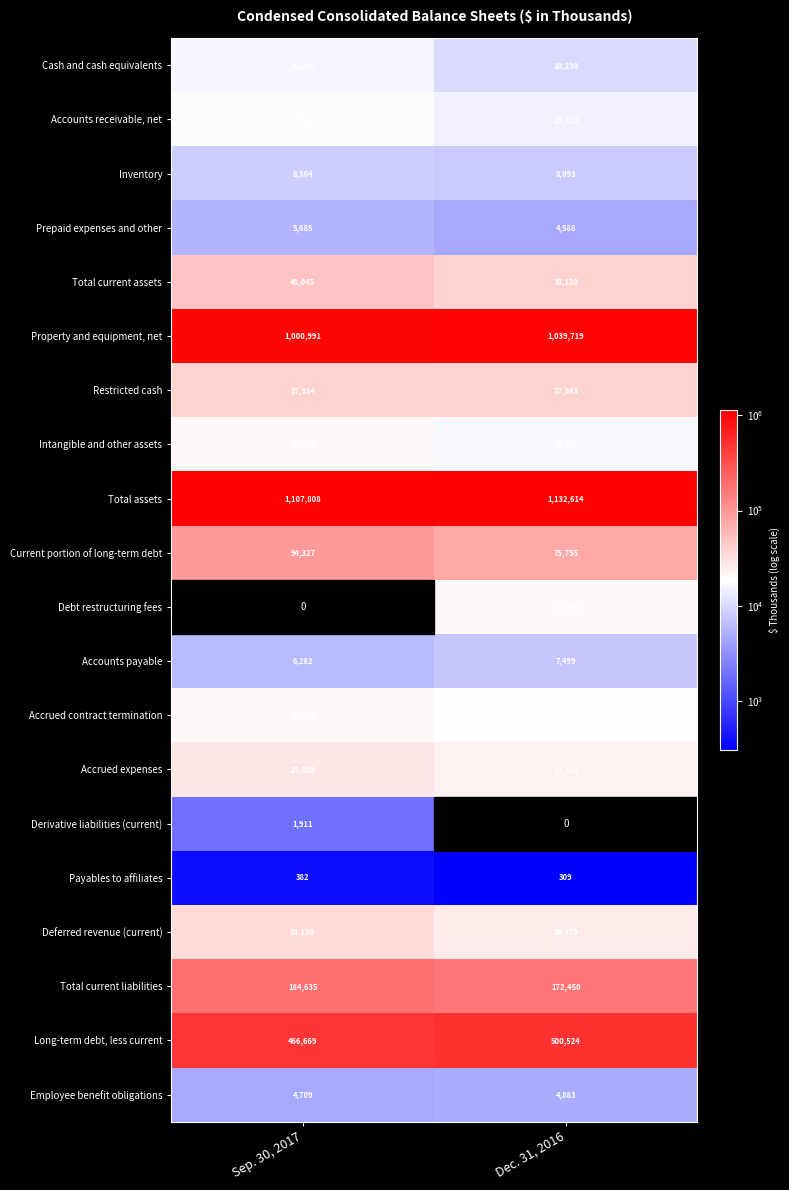

Between Dec. 31, 2016 and Sep. 30, 2017, which is larger?

Sep. 30, 2017